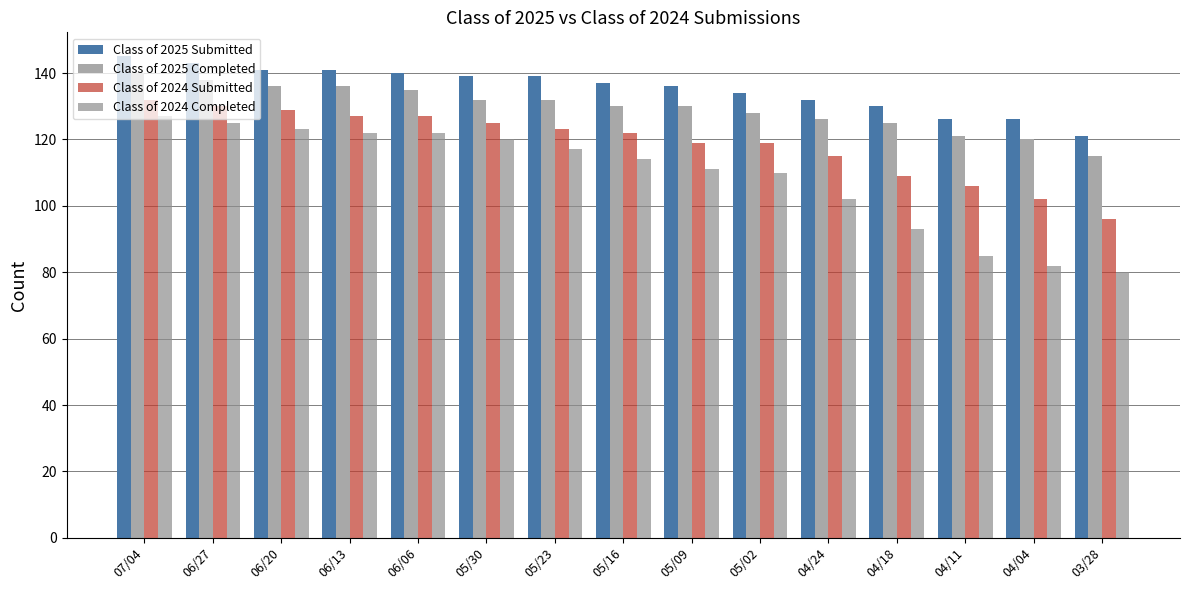

What is the difference between the second highest and second lowest values in the Class of 2024 Submitted series?

28